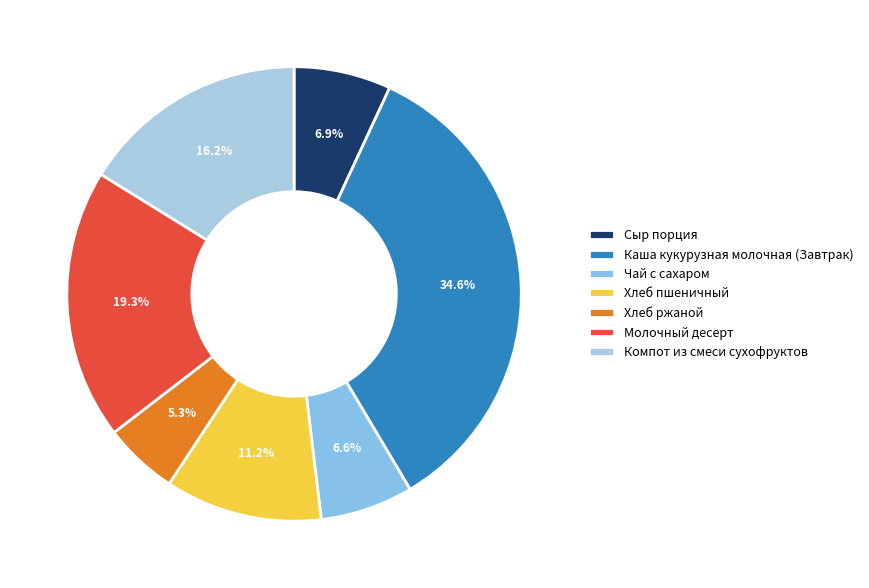

How many slices are in this pie chart?

7